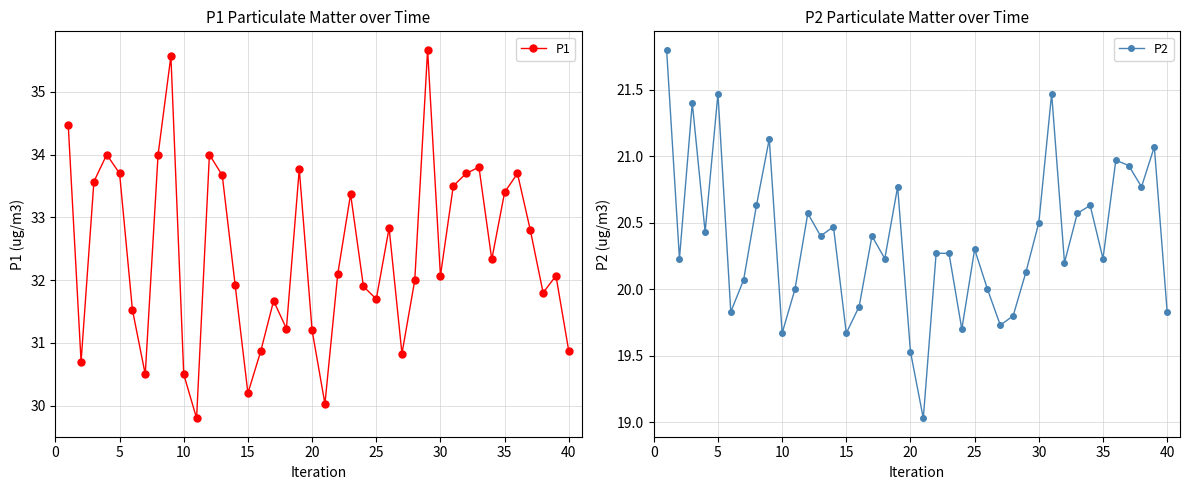

At how many categories does at least one series exceed 28?

40